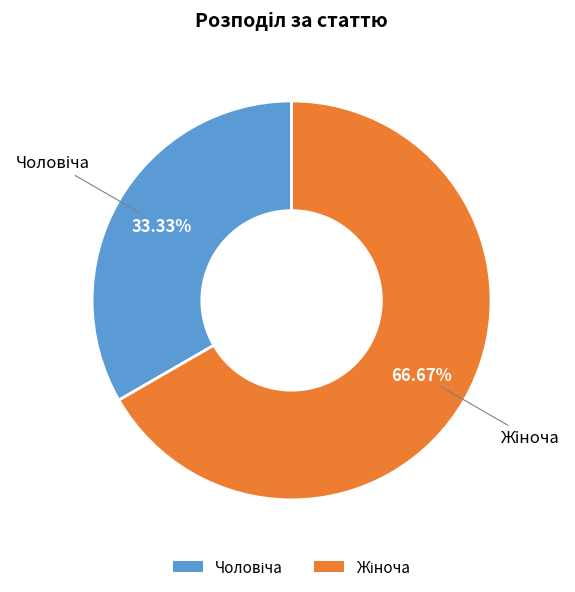

How many slices are in this pie chart?

2